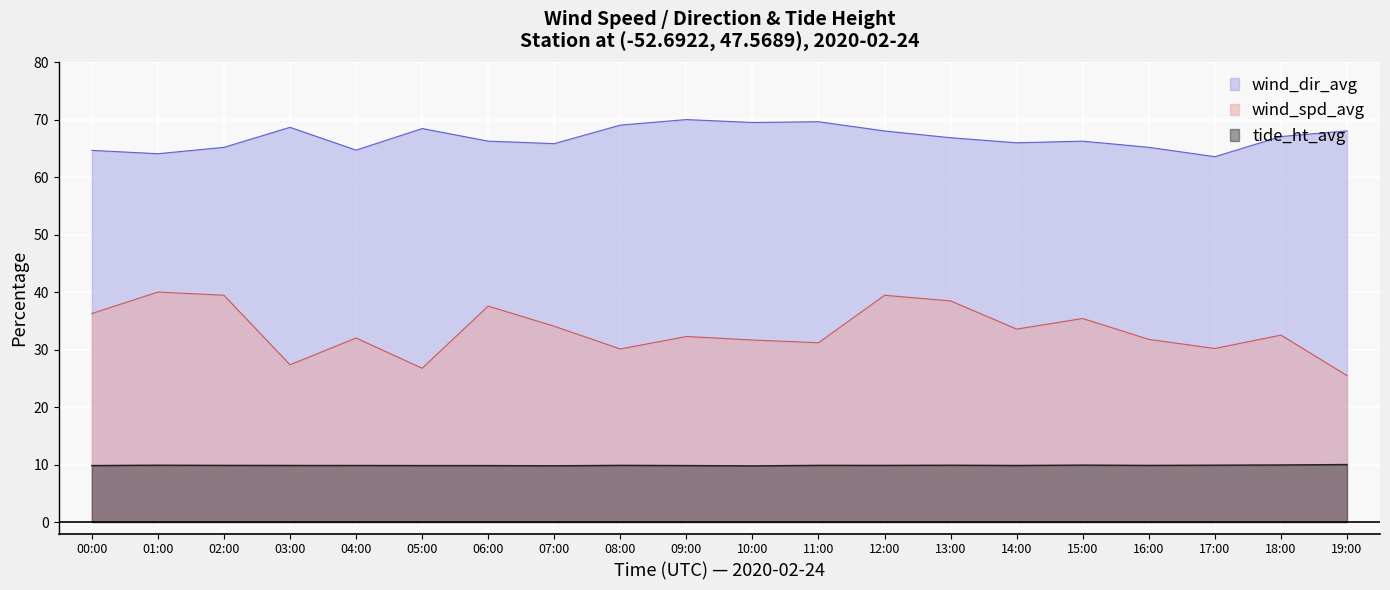

In wind_spd_avg, how many points are lower than both neighbors (excluding endpoints)?

6